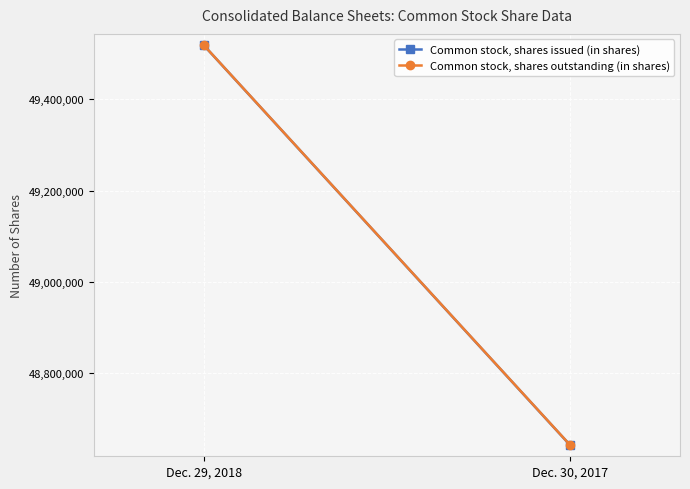

At which label is Common stock, shares issued (in shares) closest to 49080260?

Dec. 29, 2018